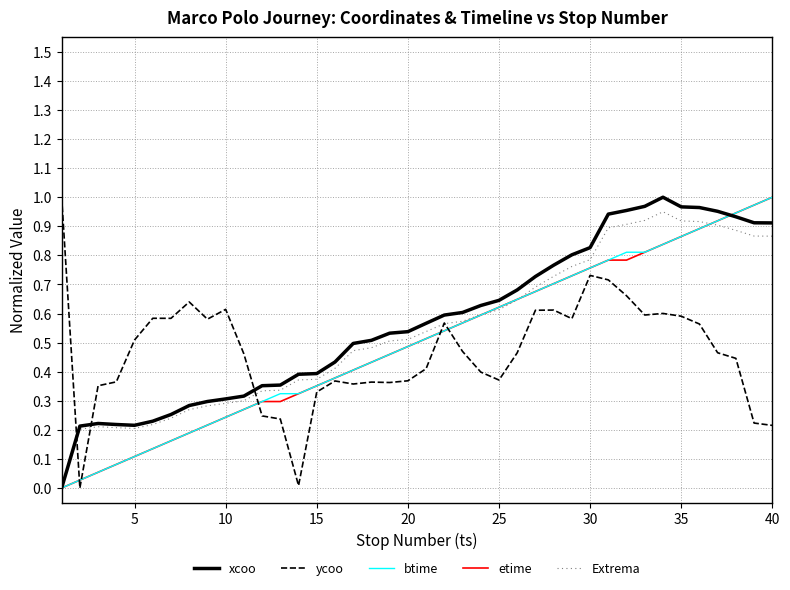

True or false: ycoo and xcoo intersect in this chart.

True